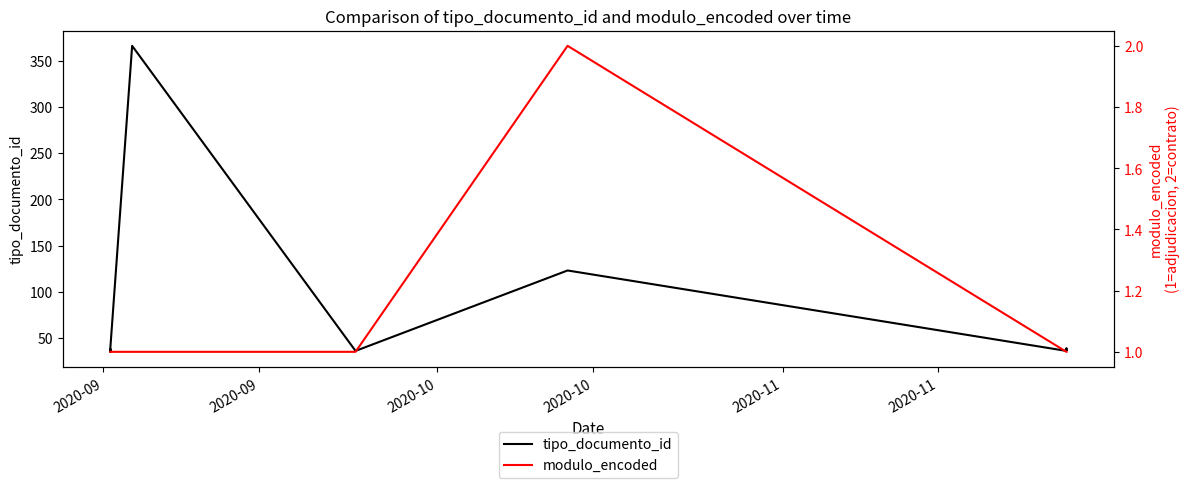

What is the value of the modulo_encoded point at the 9th from the left?

1